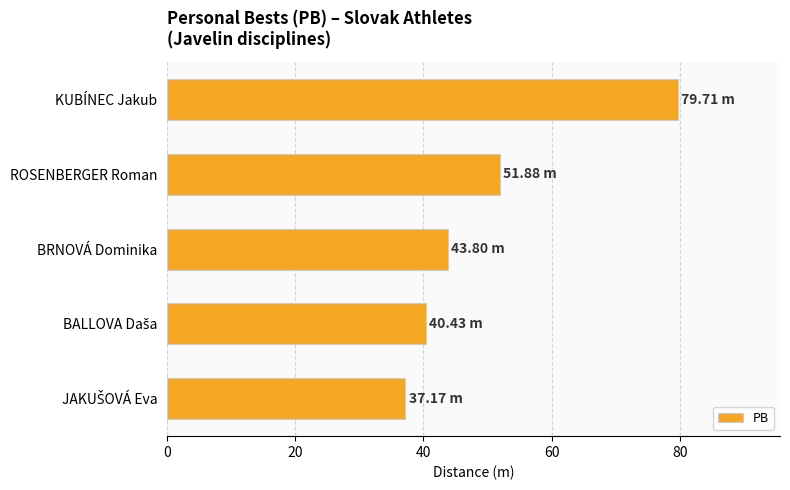

Approximately how many times larger is the value at ROSENBERGER Roman compared to KUBÍNEC Jakub?

0.7